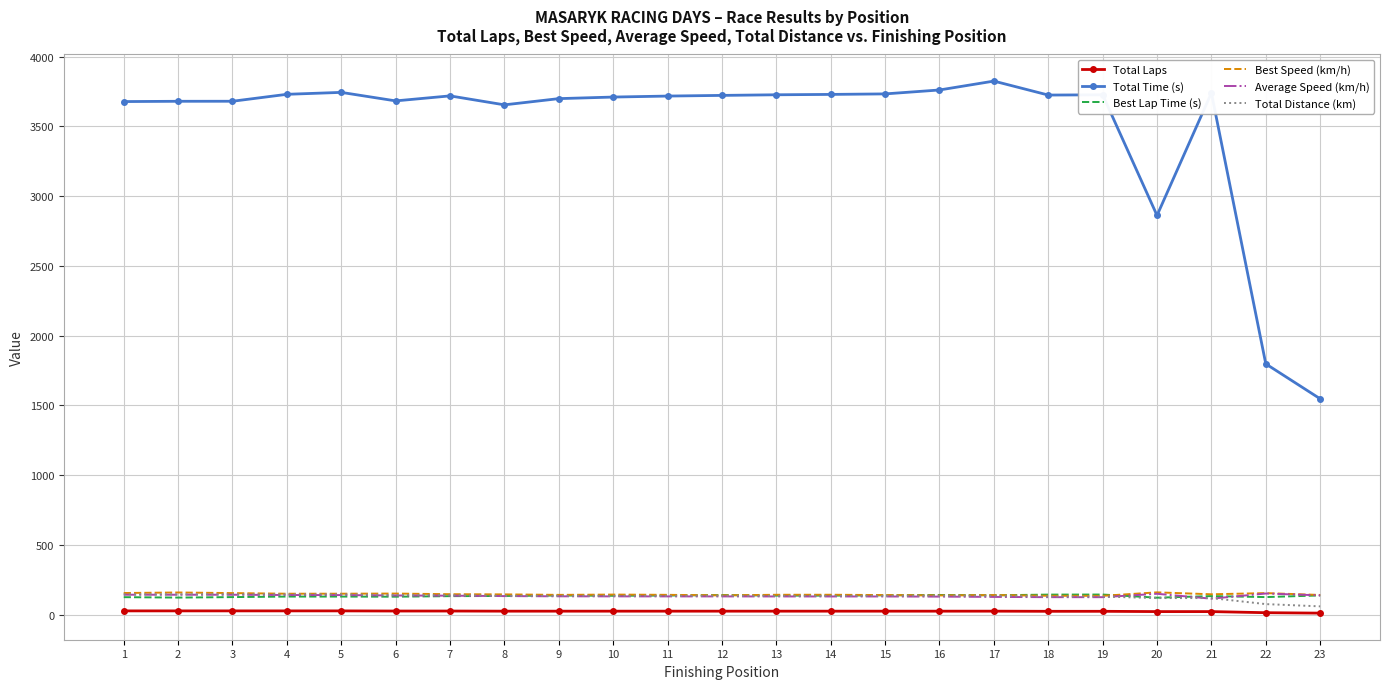

What is the difference between the highest and lowest values at 23?

1536.0